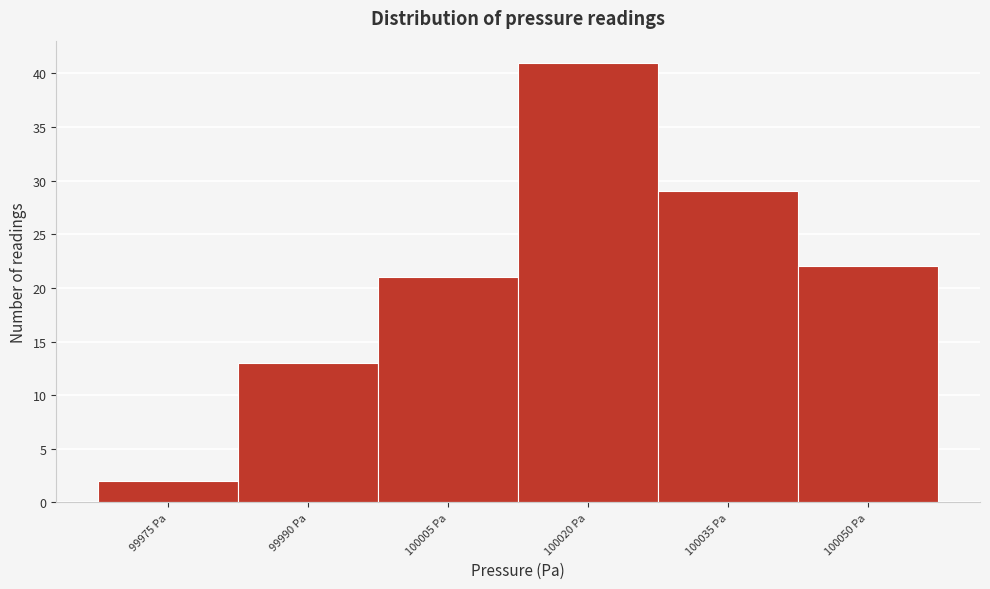

Reading left to right, transcribe all the data shown in this chart.

2	13	21	41	29	22